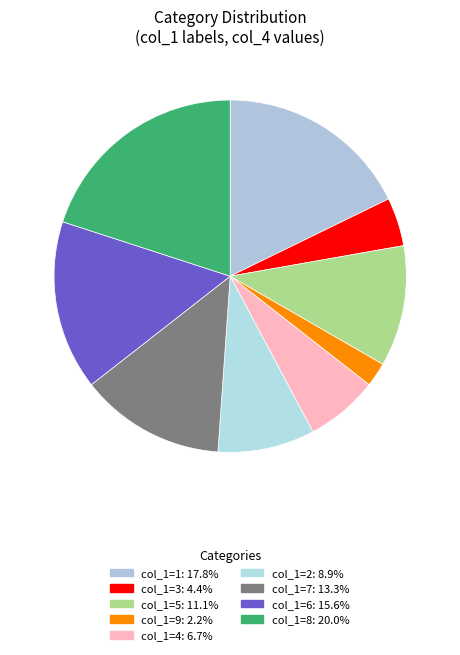

Is there any slice that represents more than half of the pie?

No